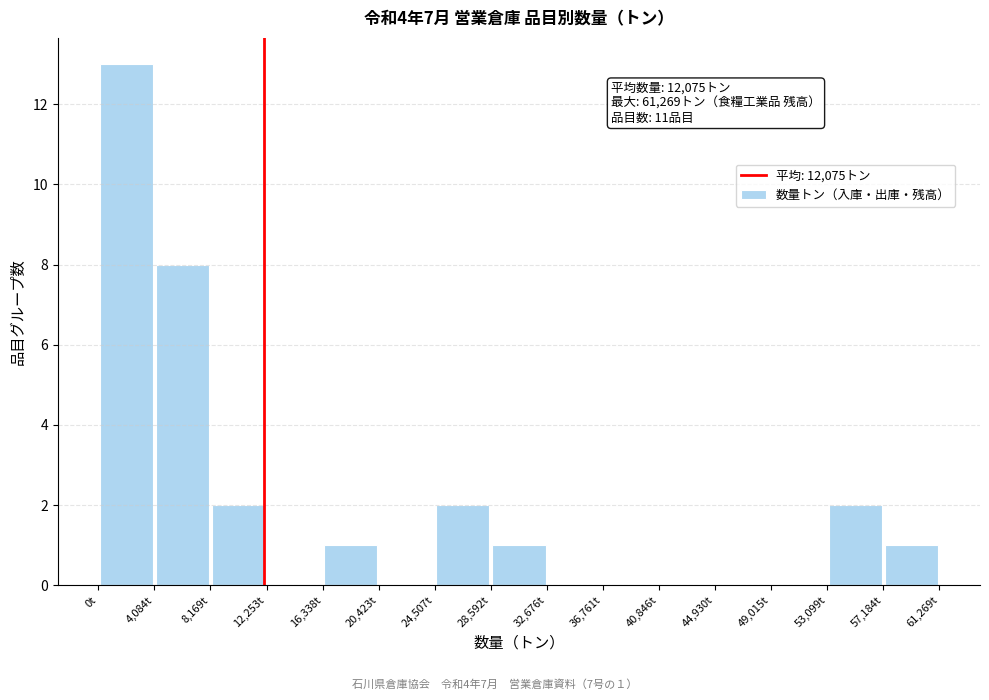

Over which range of the x-axis is the bar tallest?

0 to 4000